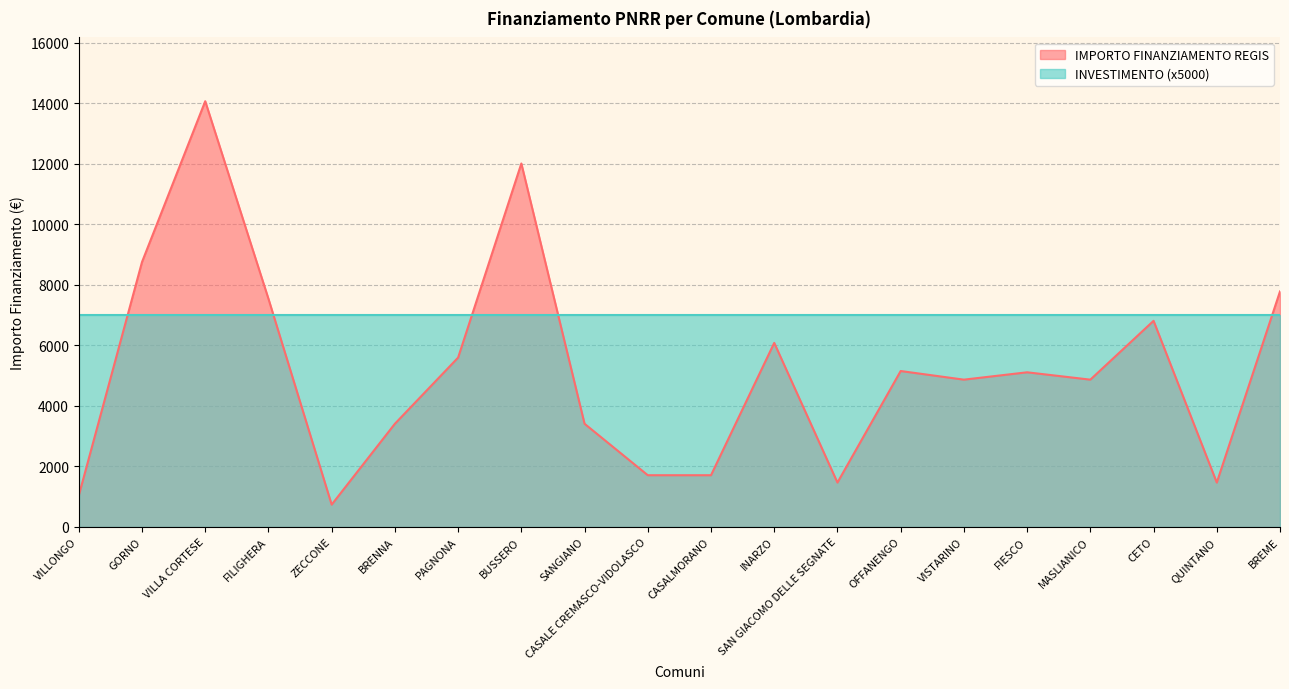

Which label corresponds to the smallest value in the chart?

ZECCONE